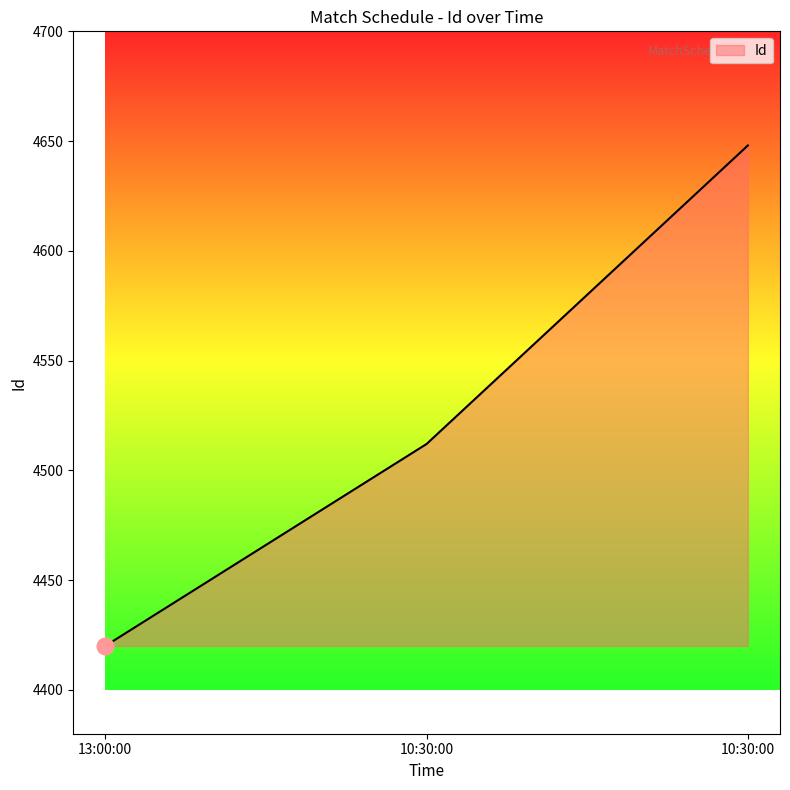

Where is the data nearest to the value 4534?

10:30:00